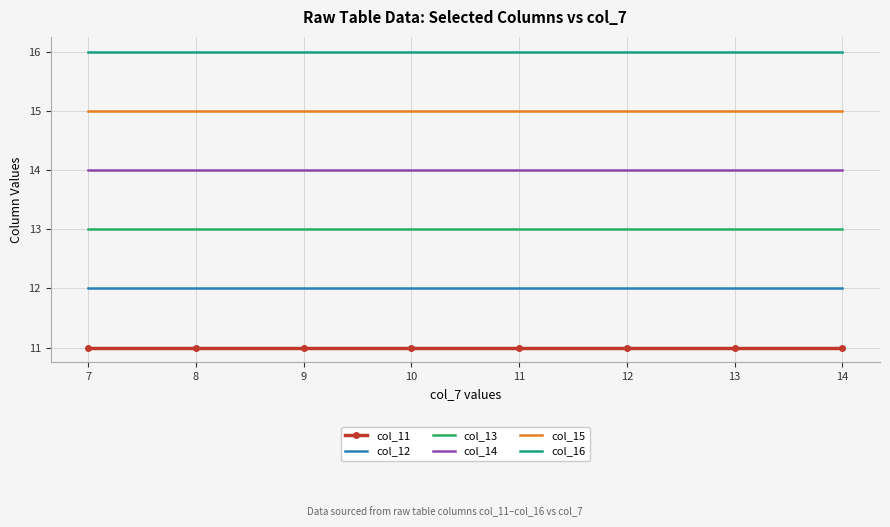

Which series has the largest total across all categories?

col_16